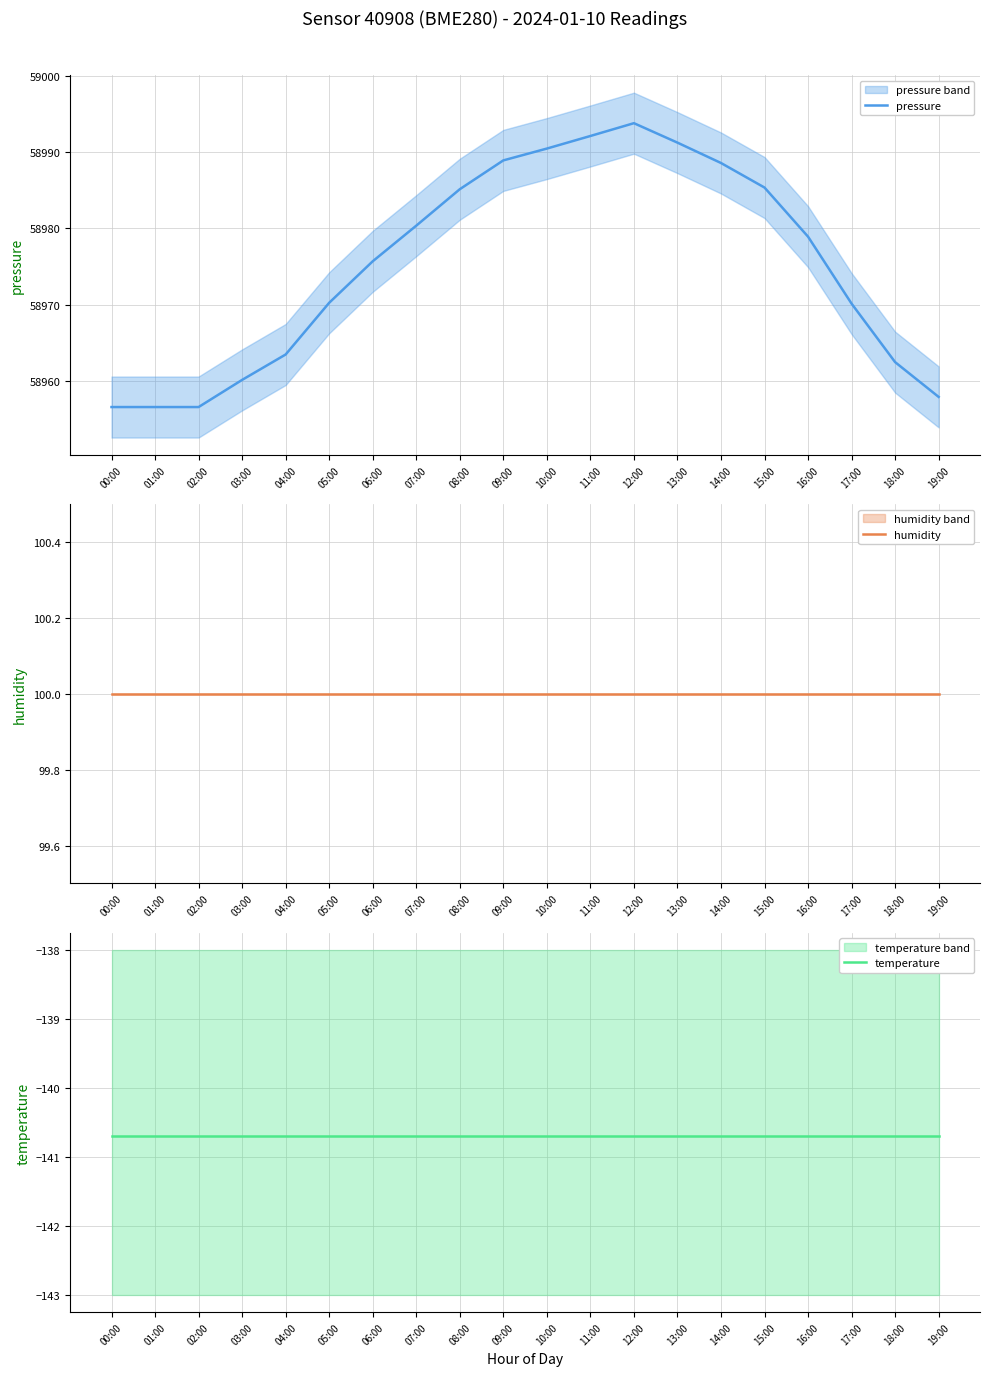

True or false: temperature has more than 0 interior local peaks.

False